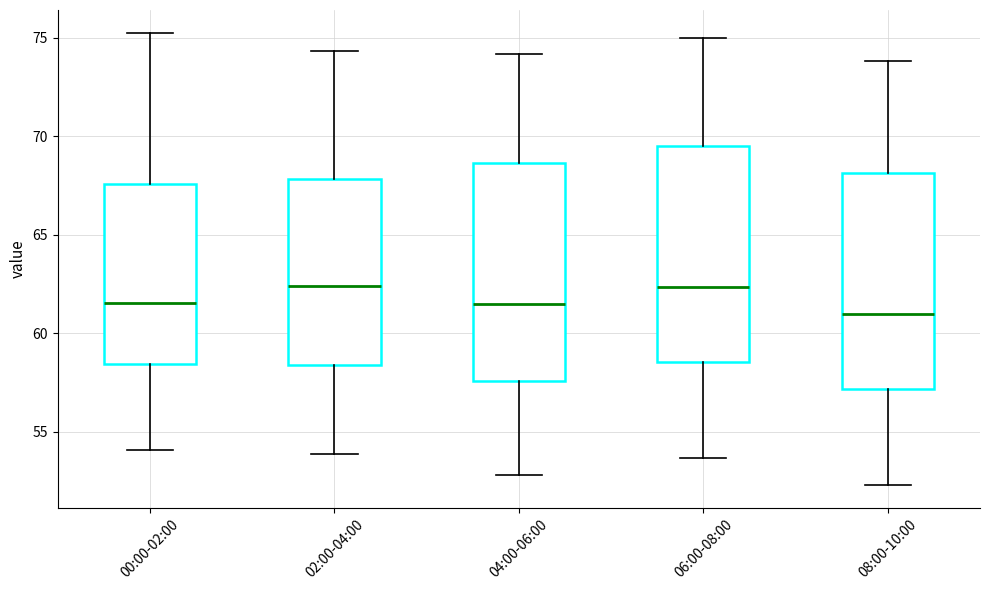

Reading left to right, read every box against the y-axis: the position of its median line, the range the box covers, and the ends of its whiskers. The values are not printed on the chart, so give them approximately, as read against the axis.

00:00-02:00: median 61.5, box 58.5 to 67.5, whiskers 54.0 to 75.5
02:00-04:00: median 62.5, box 58.5 to 68.0, whiskers 54.0 to 74.5
04:00-06:00: median 61.5, box 57.5 to 68.5, whiskers 53.0 to 74.0
06:00-08:00: median 62.5, box 58.5 to 69.5, whiskers 53.5 to 75.0
08:00-10:00: median 61.0, box 57.0 to 68.0, whiskers 52.5 to 74.0